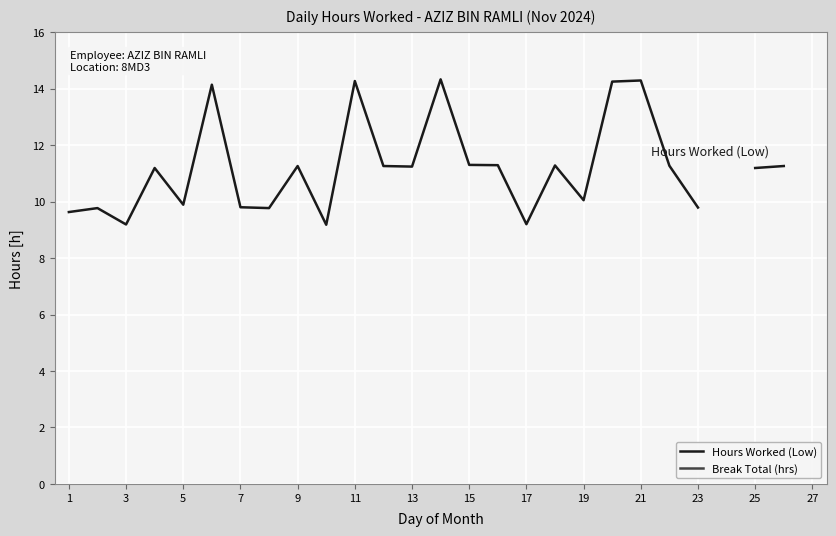

At how many categories does at least one series exceed 13?

5